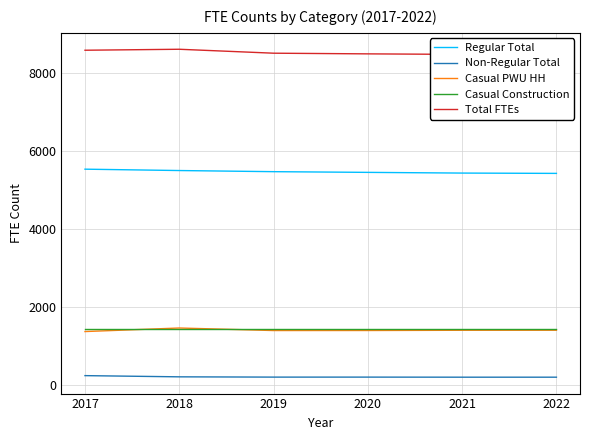

What is the value of the Casual PWU HH point at the 6th from the left?

1408